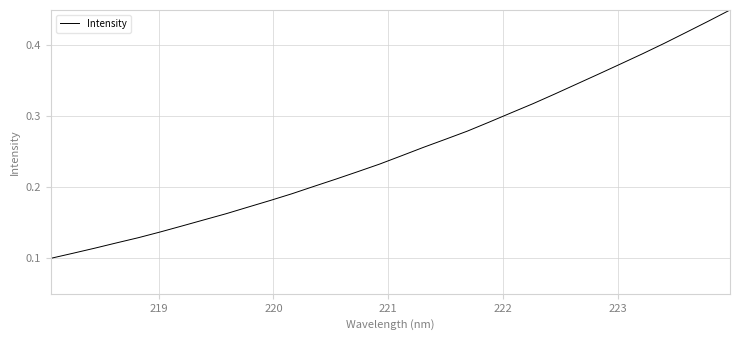

Does the chart display data point markers on the line(s)?

No